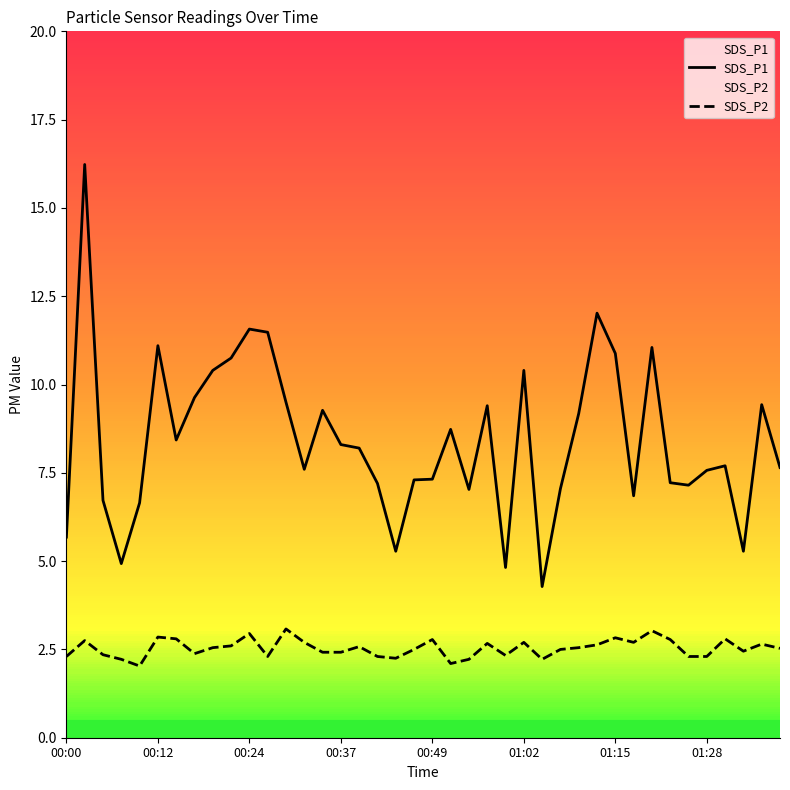

Rank the series by their average value, from highest to lowest.

SDS_P1, SDS_P2